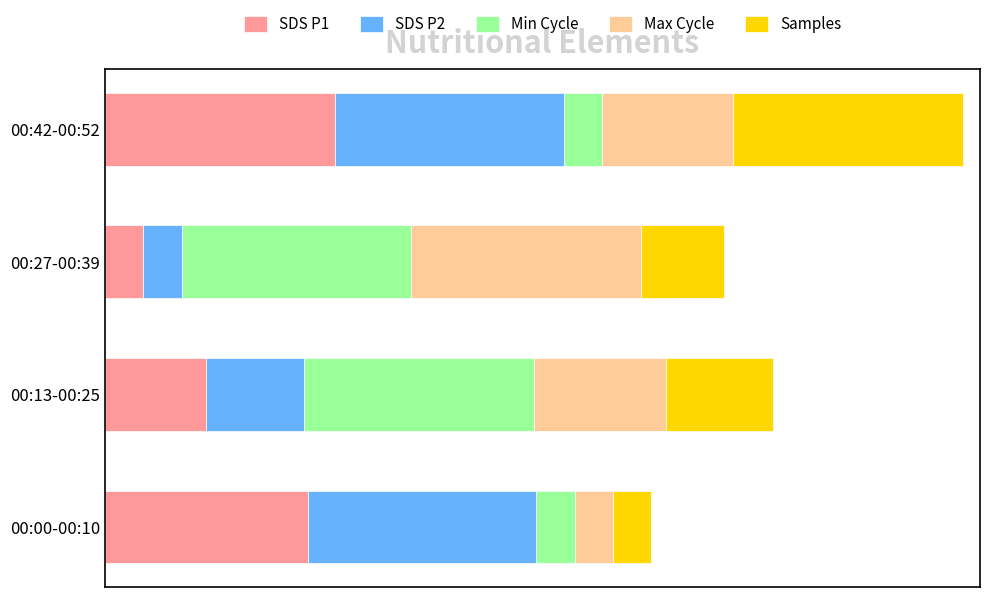

What are all the series names shown in the legend?

SDS P1, SDS P2, Min Cycle, Max Cycle, Samples